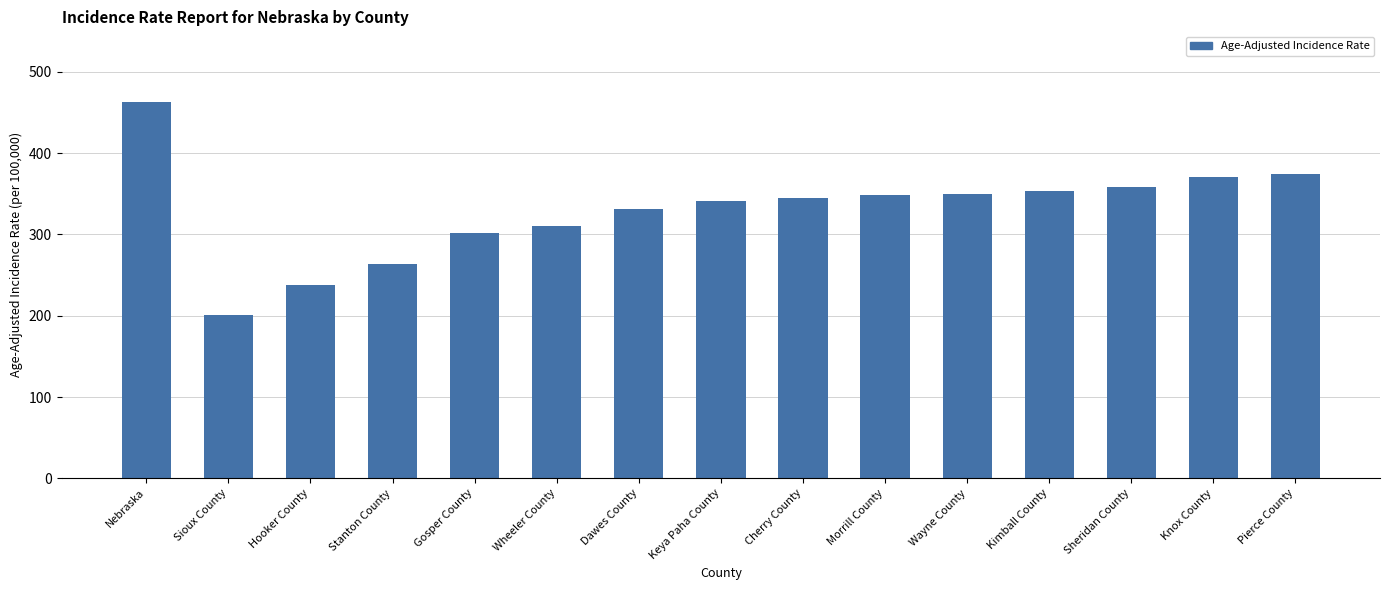

Does the chart contain stacked bars?

No